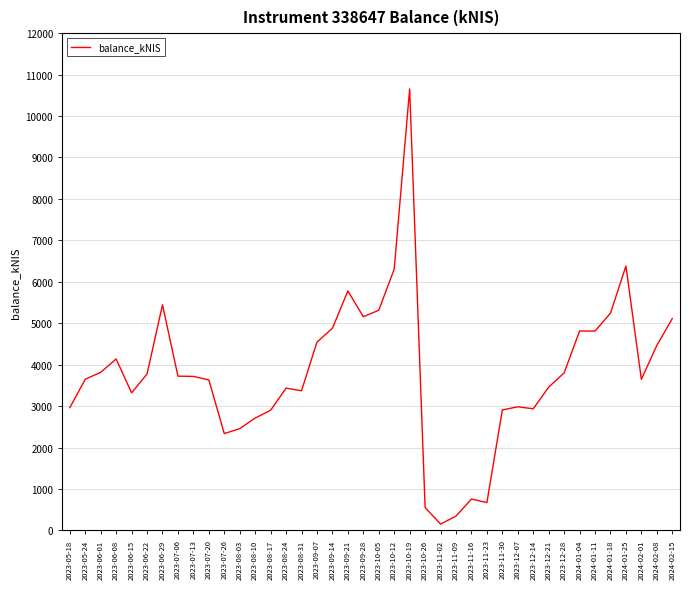

Approximately how many times larger is the value at 2023-08-10 compared to 2023-12-14?

0.9